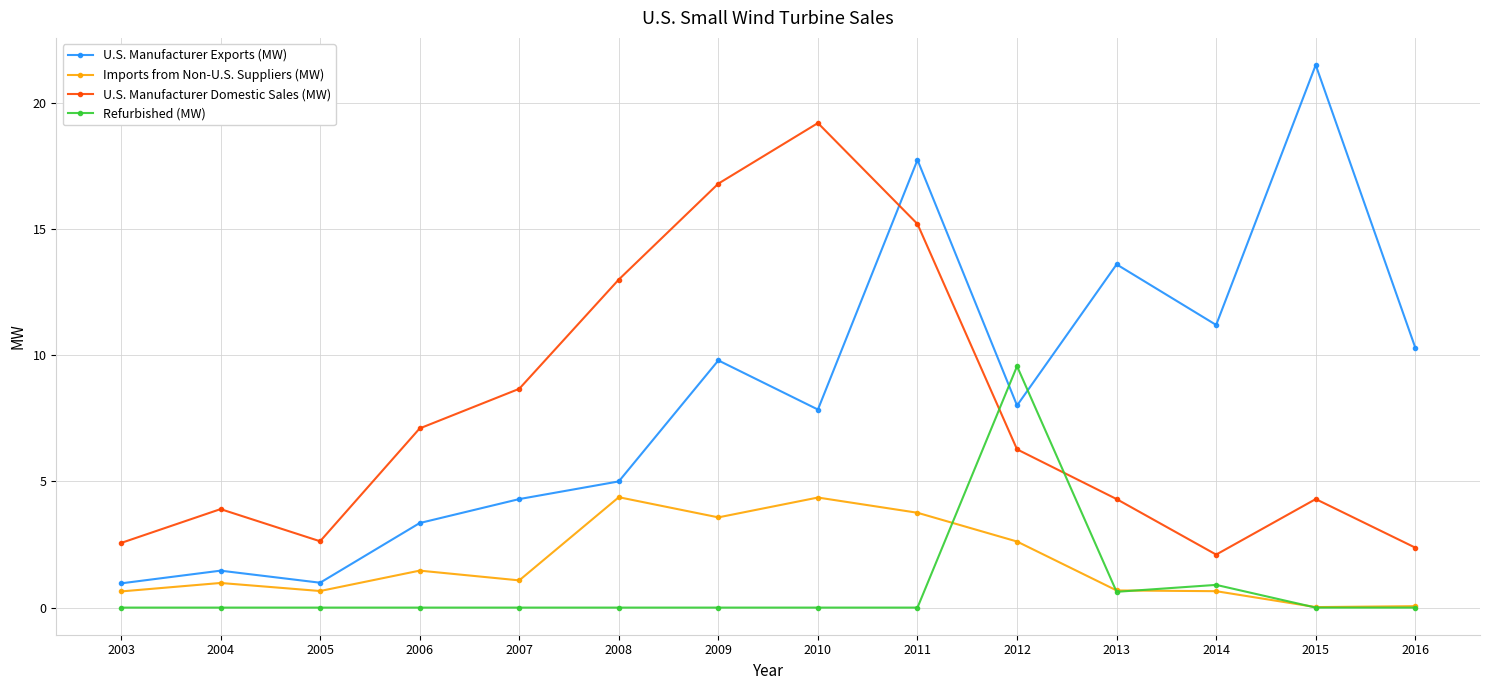

True or false: Refurbished (MW) has more than 1 interior local peaks.

True